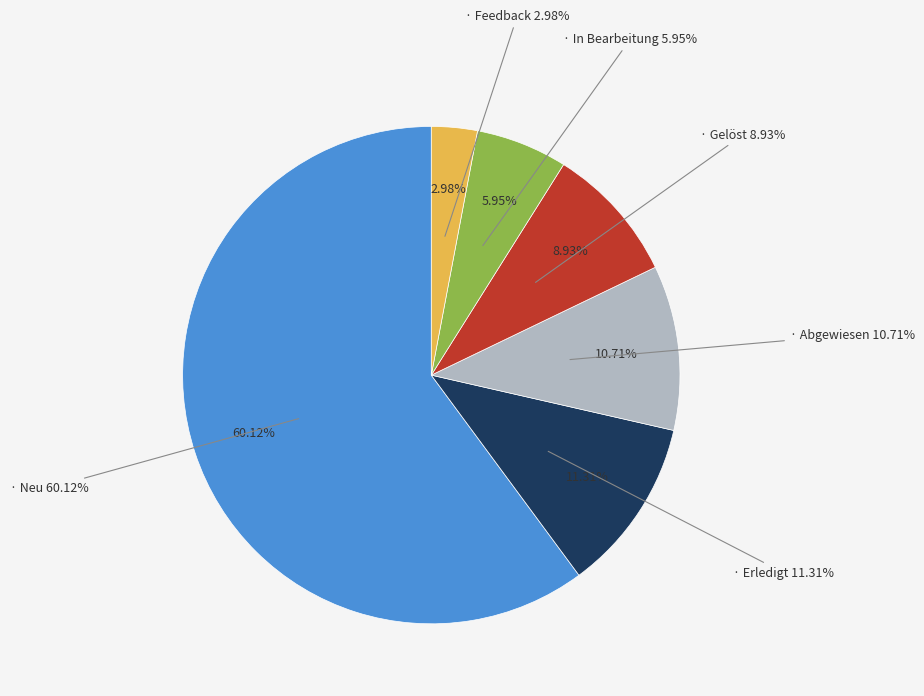

Which category has the biggest portion of the pie?

Neu